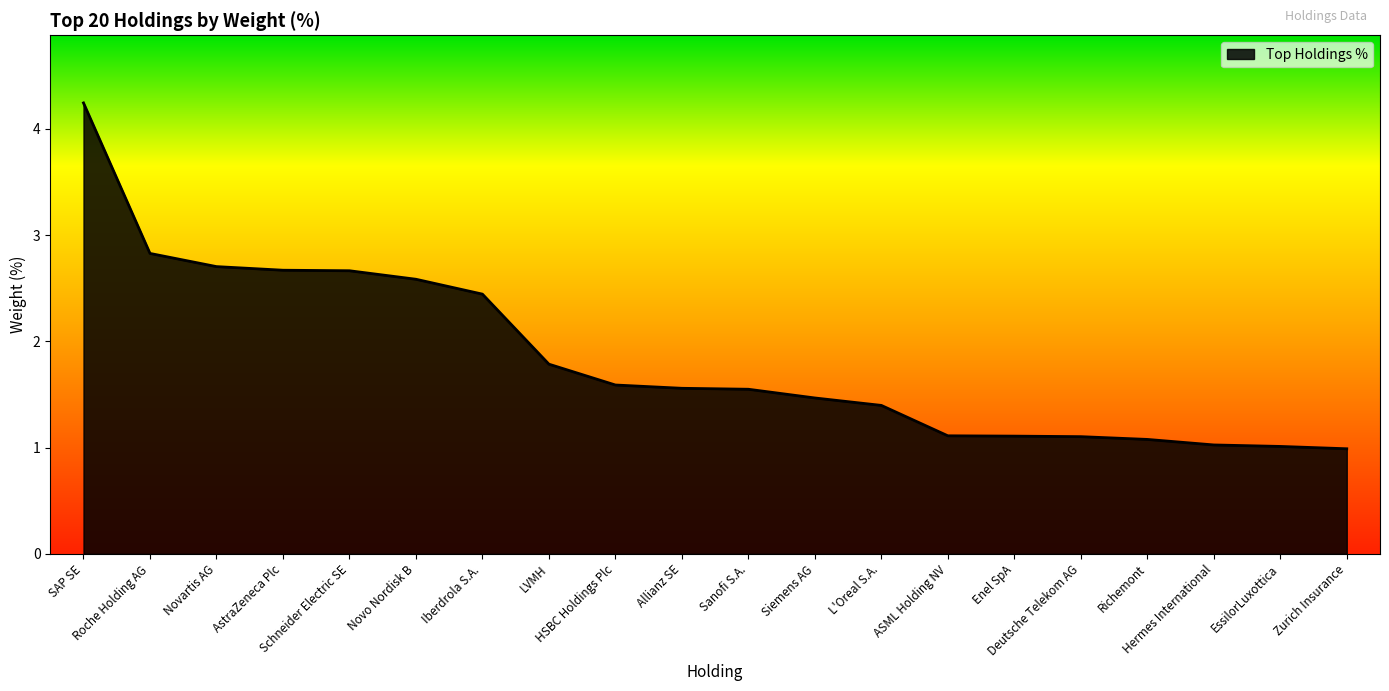

What is the minimum value shown in the chart?

1.0